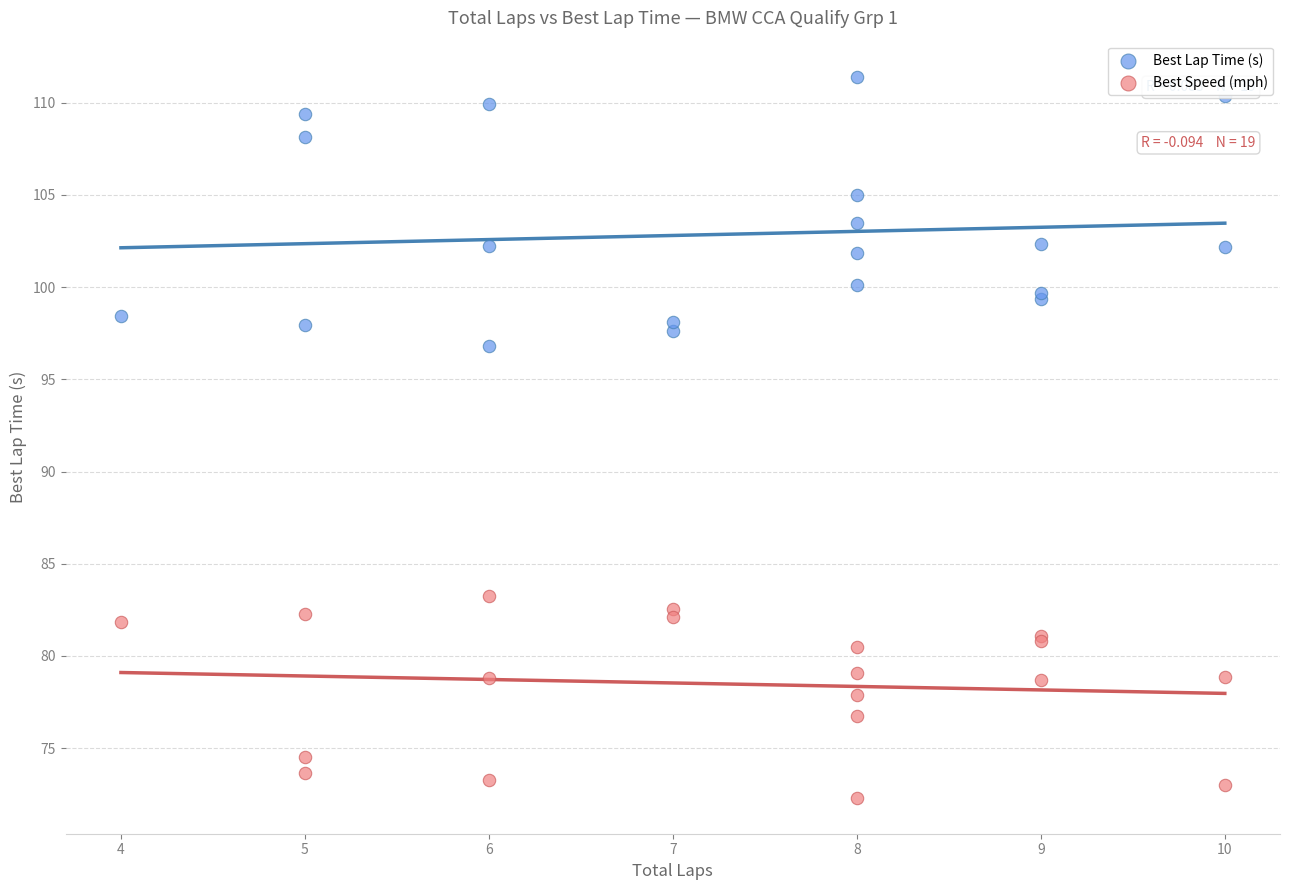

In the Best Lap Time (s) series, what Y value is closest to 104?

103.5